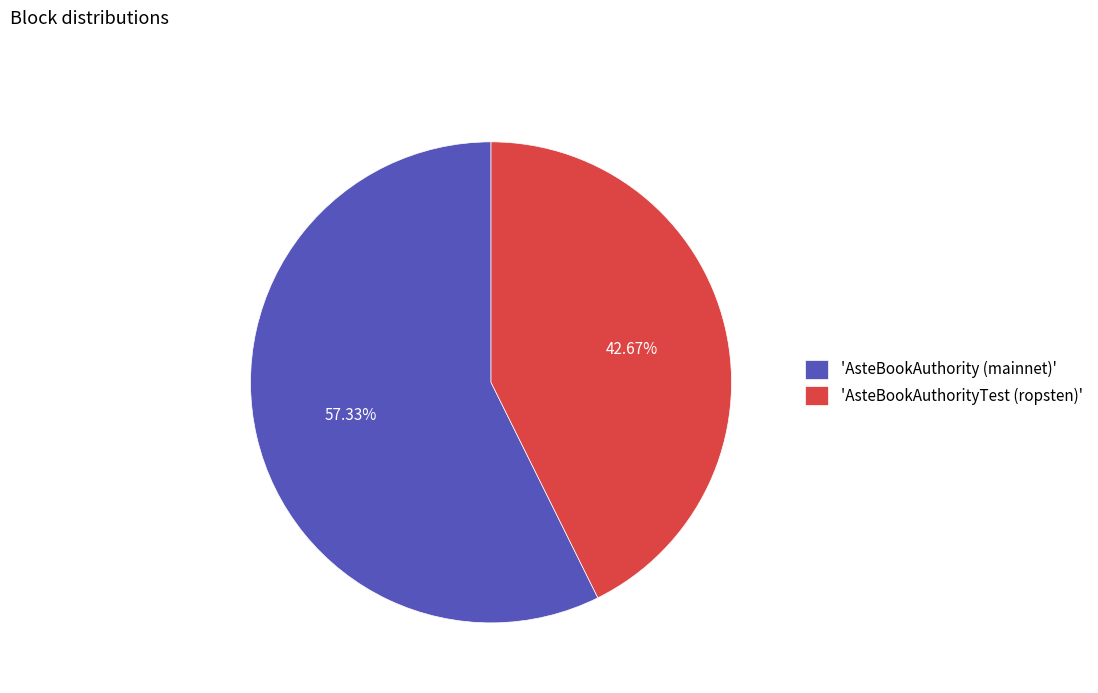

Rank the categories by value from highest to lowest.

'AsteBookAuthority (mainnet)', 'AsteBookAuthorityTest (ropsten)'